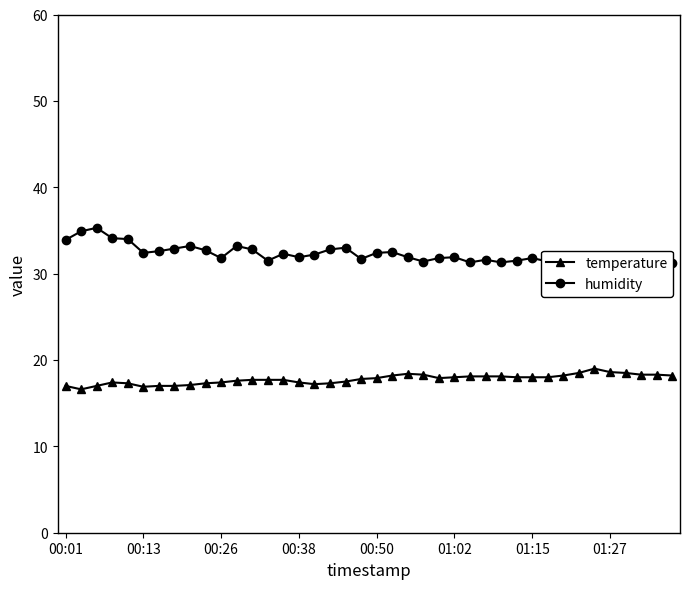

What is the highest value of the temperature series?

19.0